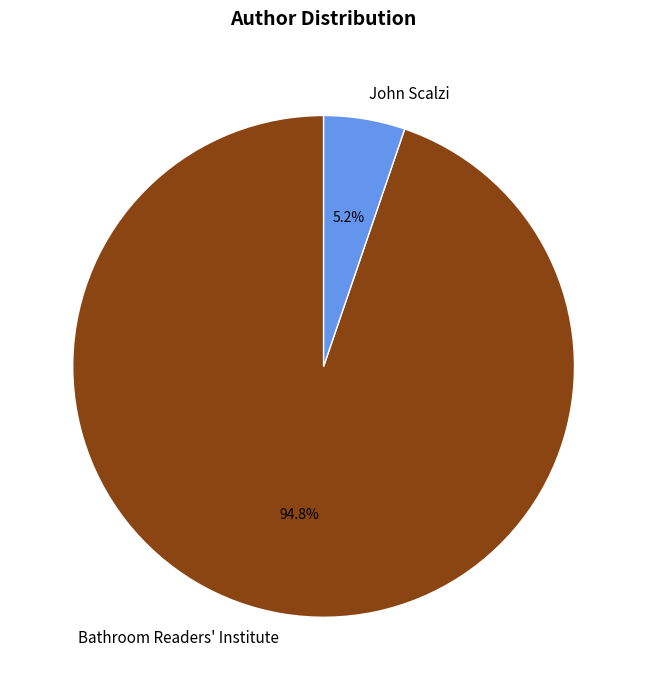

To the nearest percent, what is the average slice percentage?

50%